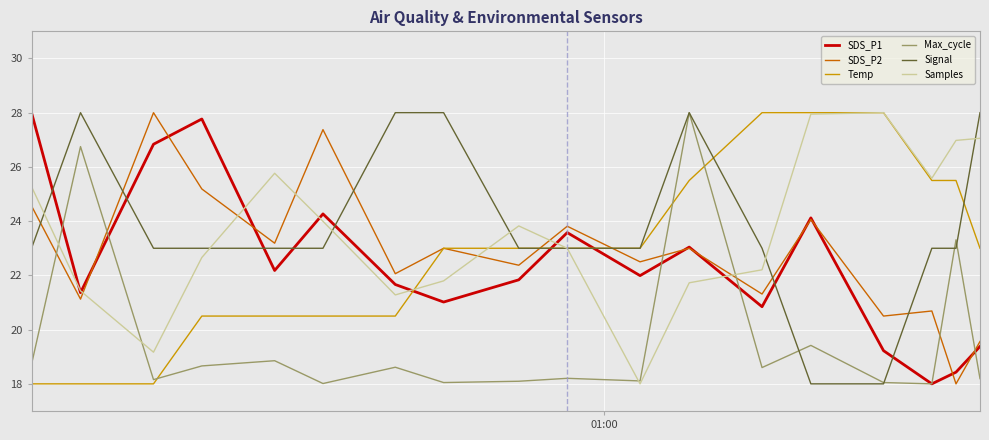

Which series ends up on top after the final intersection of Signal and SDS_P1?

Signal